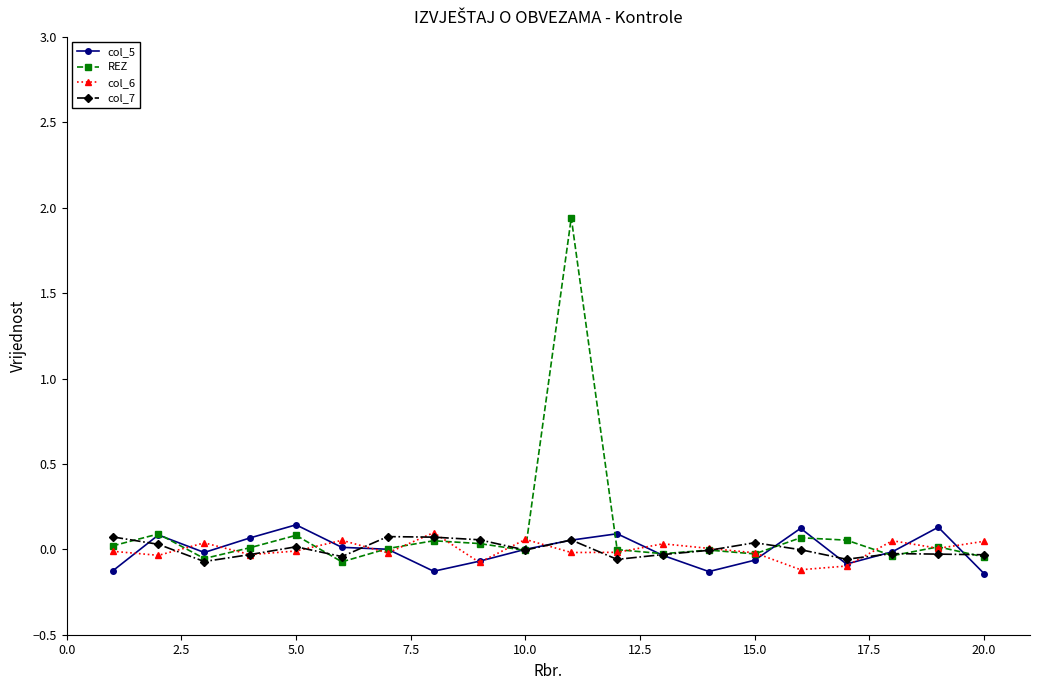

How many lines are shown in the chart?

4